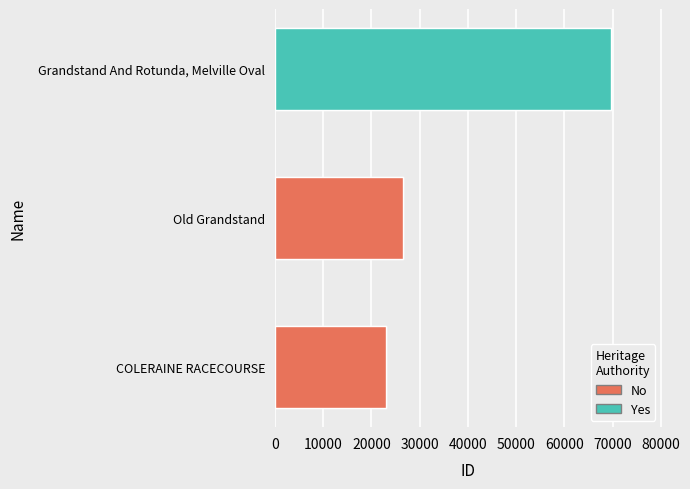

Which has a higher value, COLERAINE RACECOURSE or Old Grandstand?

Old Grandstand